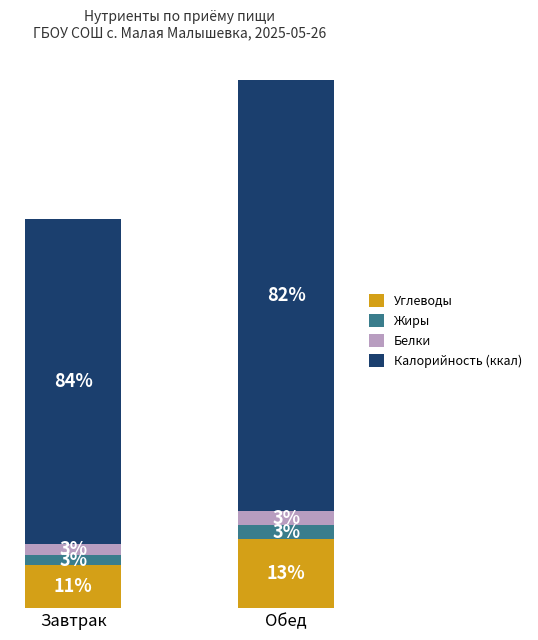

What are all the series names shown in the legend?

Углеводы, Жиры, Белки, Калорийность (ккал)